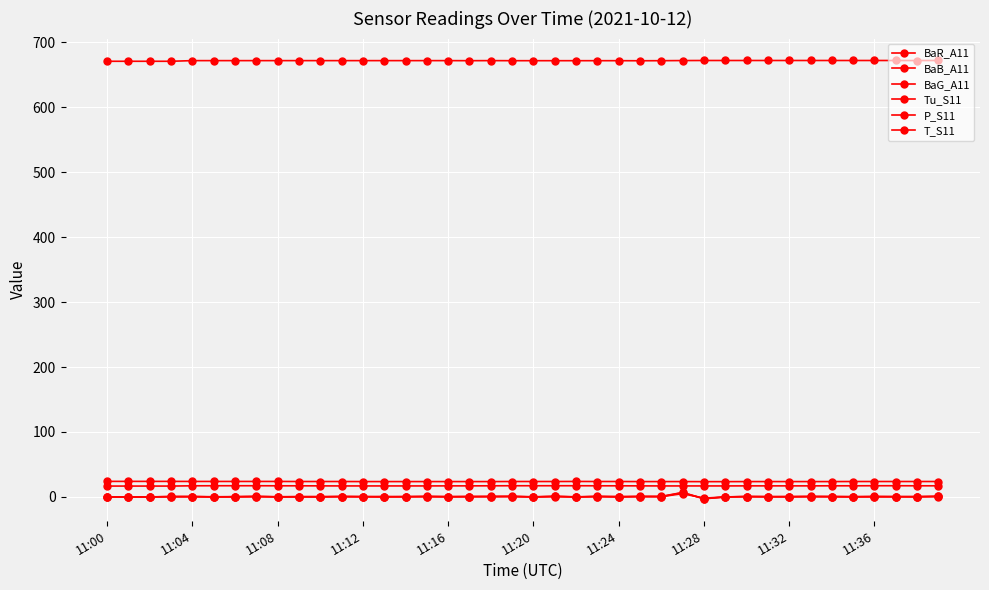

Reading left to right, extract all data points from this chart.

BaR_A11: -0.1	0.2	0.2	0.2	0.5	0.4	0.1	0.5	0.2	0.1	0.0	0.7	0.6	-0.0	0.7	0.3	0.3	0.5	0.6	0.7	0.0	0.7	-0.0	0.6	-0.1	0.7	0.6	5.1	-1.8	0.1	0.5	0.3	0.1	0.5	0.5	0.1	0.5	0.4	0.1	0.9
BaB_A11: 0.2	-0.0	0.1	0.8	0.5	0.1	0.6	0.6	0.5	0.5	0.5	0.6	0.5	0.5	0.5	0.7	0.6	0.5	0.9	0.7	0.2	0.9	0.3	0.9	0.4	0.8	0.9	6.9	-2.9	0.1	0.7	0.7	0.4	0.8	0.5	0.4	0.9	0.4	0.5	0.9
BaG_A11: 0.3	-0.0	-0.0	0.6	0.6	0.0	0.3	1.0	0.1	0.4	0.4	0.6	0.3	0.7	0.1	1.0	0.3	0.7	0.5	1.0	0.2	0.9	0.1	0.7	0.6	0.7	0.4	6.7	-2.5	-0.0	0.6	0.2	0.7	0.6	0.6	0.5	0.2	0.5	0.6	0.7
Tu_S11: 16.8	16.8	16.8	16.8	17.2	17.3	17.3	17.3	17.2	17.2	17.1	17.0	17.0	17.0	17.0	17.0	17.1	17.1	17.2	17.3	17.3	17.3	17.3	17.2	17.2	17.1	17.0	17.0	17.0	17.0	17.1	17.1	17.1	17.1	17.2	17.2	17.3	17.3	17.2	17.2
P_S11: 670.5	670.5	670.5	670.5	671.5	671.5	671.5	671.5	671.5	671.5	671.5	671.5	671.5	671.5	671.5	671.5	671.5	671.4	671.5	671.4	671.4	671.4	671.4	671.4	671.4	671.3	671.4	671.6	671.7	671.7	671.7	671.7	671.7	671.7	671.7	671.7	671.7	671.7	671.6	671.7
T_S11: 24.0	24.0	24.0	24.0	23.9	23.9	23.9	23.9	23.9	23.8	23.8	23.8	23.7	23.7	23.7	23.7	23.7	23.7	23.7	23.8	23.8	23.8	23.9	23.8	23.8	23.7	23.7	23.7	23.6	23.6	23.7	23.7	23.7	23.7	23.7	23.8	23.8	23.8	23.8	23.8